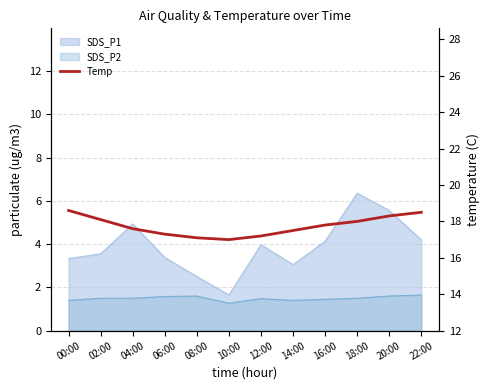

Where is the first local minimum?

10:00